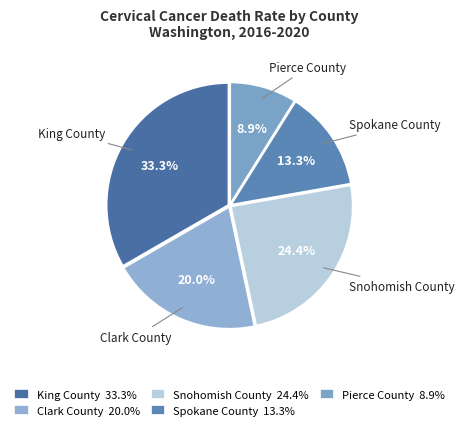

Is it true that Pierce County is 15% of the pie?

False